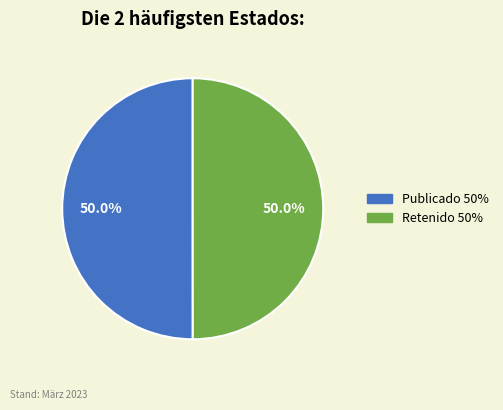

How many segments does this pie chart have?

2